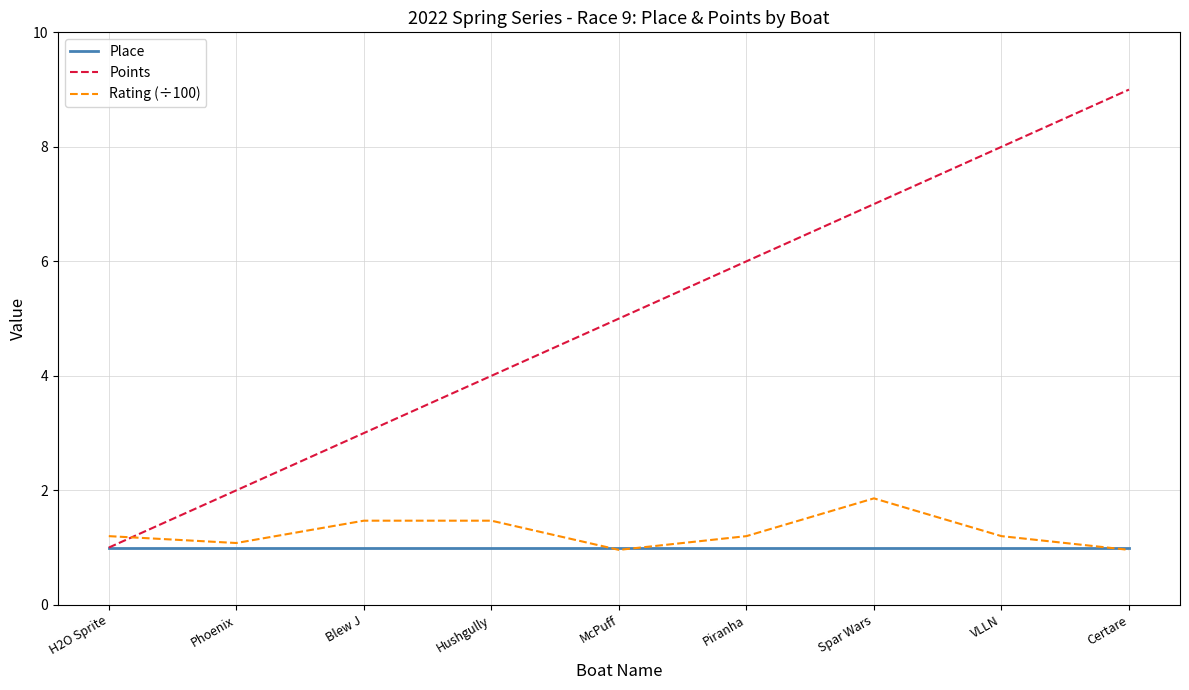

List the series in order of their peak value, highest first.

Points, Rating (÷100), Place